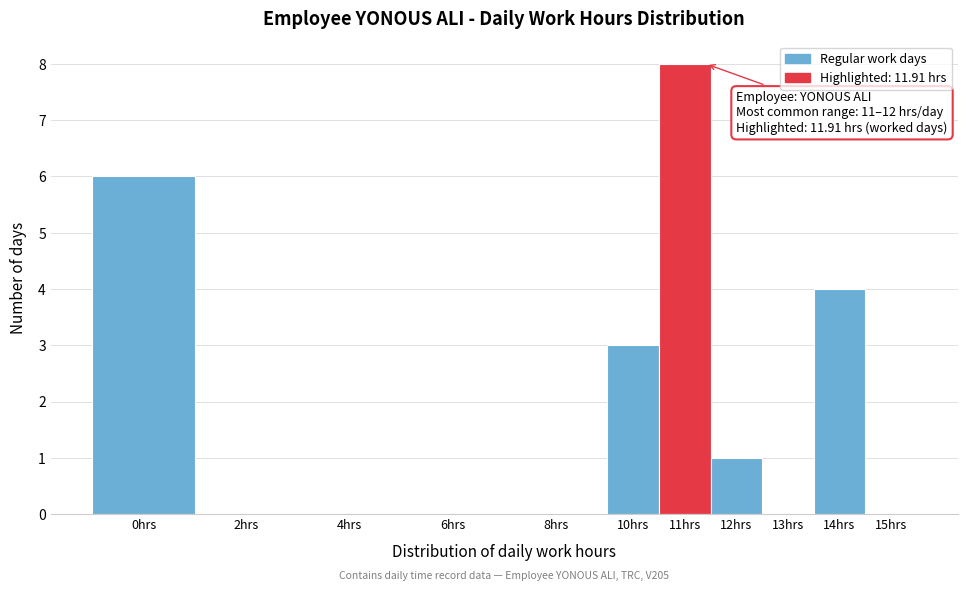

Reading left to right, transcribe all the data shown in this chart.

0hrs=6	2hrs=0	4hrs=0	6hrs=0	8hrs=0	10hrs=3	11hrs=8	12hrs=1	13hrs=0	14hrs=4	15hrs=0